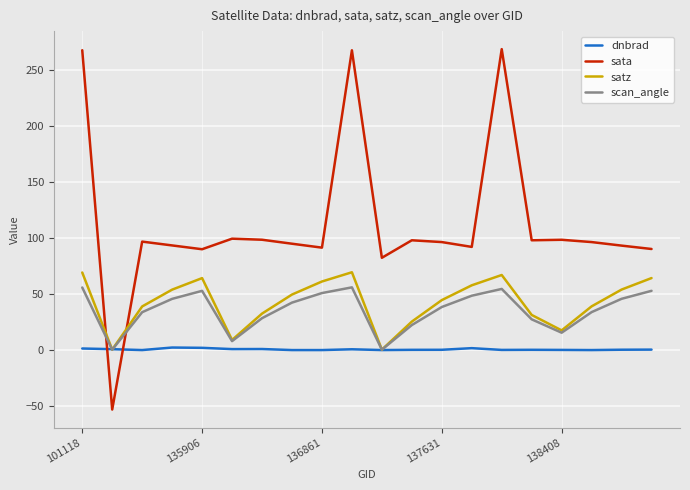

How many times do sata and scan_angle cross each other?

2